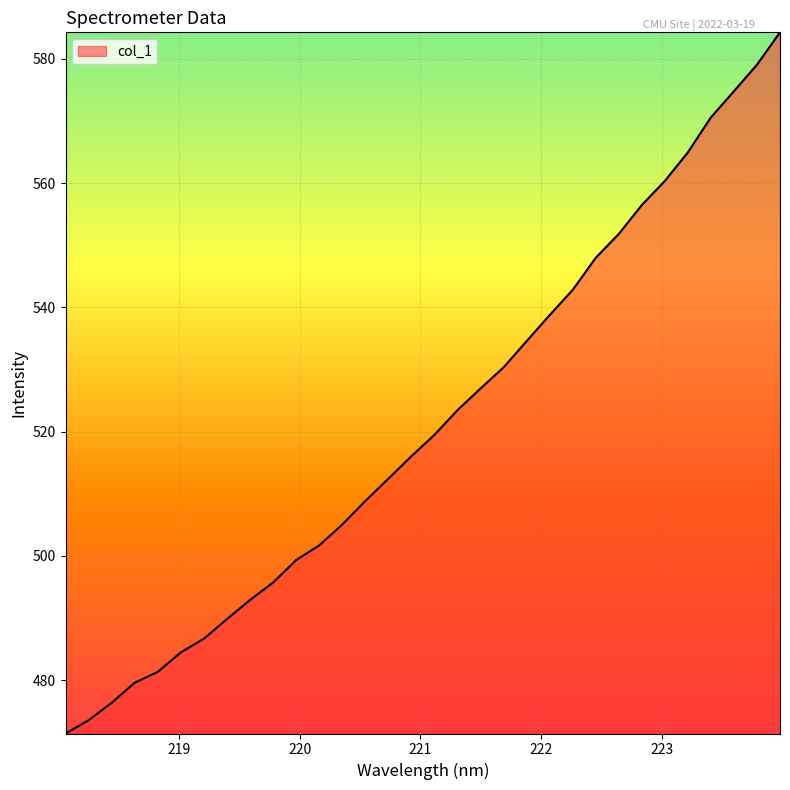

What is the minimum value shown in the chart?

471.4